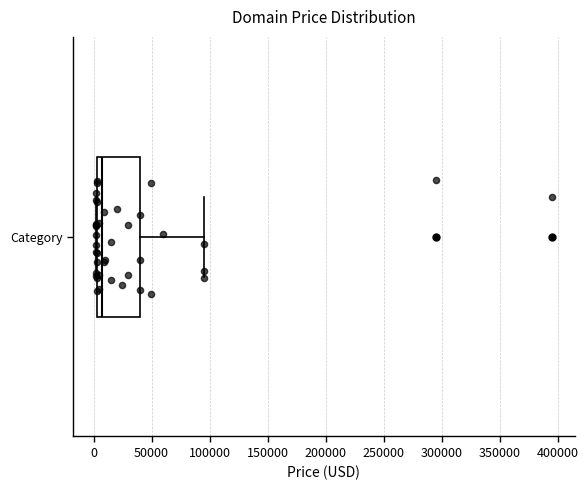

Where is the right edge of the box for Category on the x-axis? The values are not printed on the chart, so give them approximately, as read against the axis.

40000